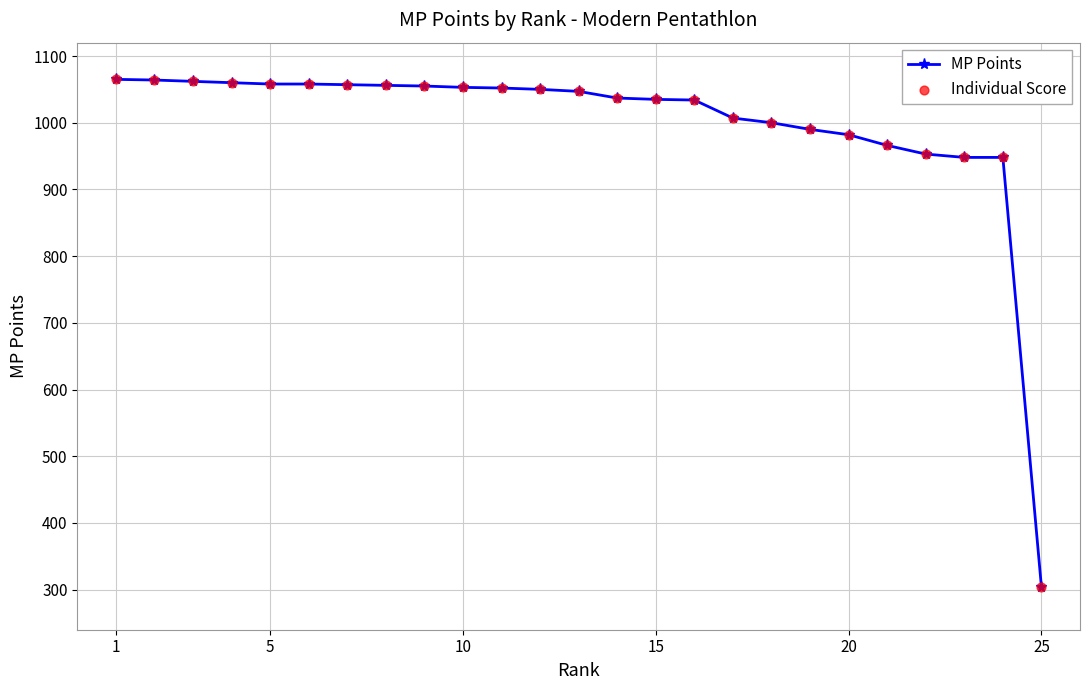

What is the value of the 11th point from the left?

1052